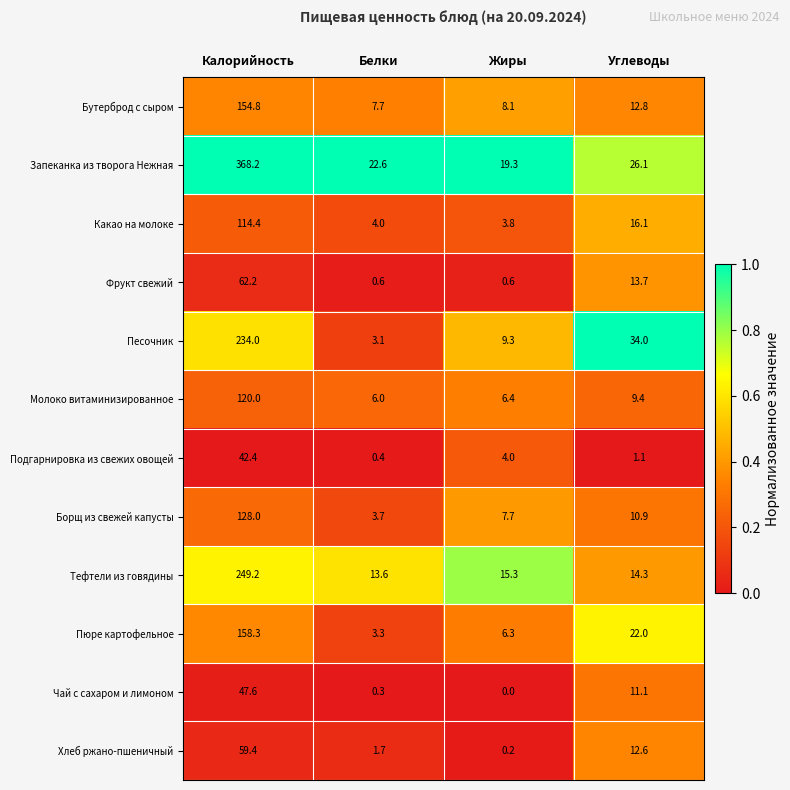

Which label corresponds to the largest value in the chart?

Калорийность